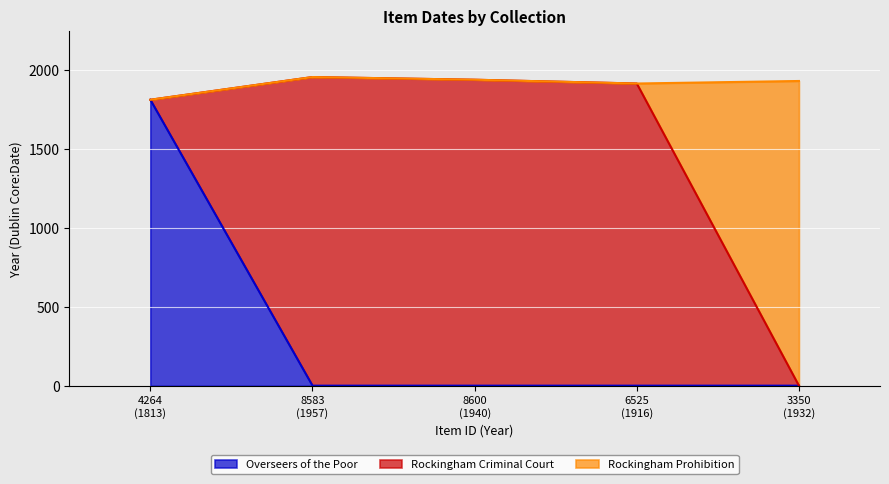

List the labels in order of value, smallest first.

8583 (1957), 8600 (1940), 6525 (1916), 3350 (1932), 4264 (1813)